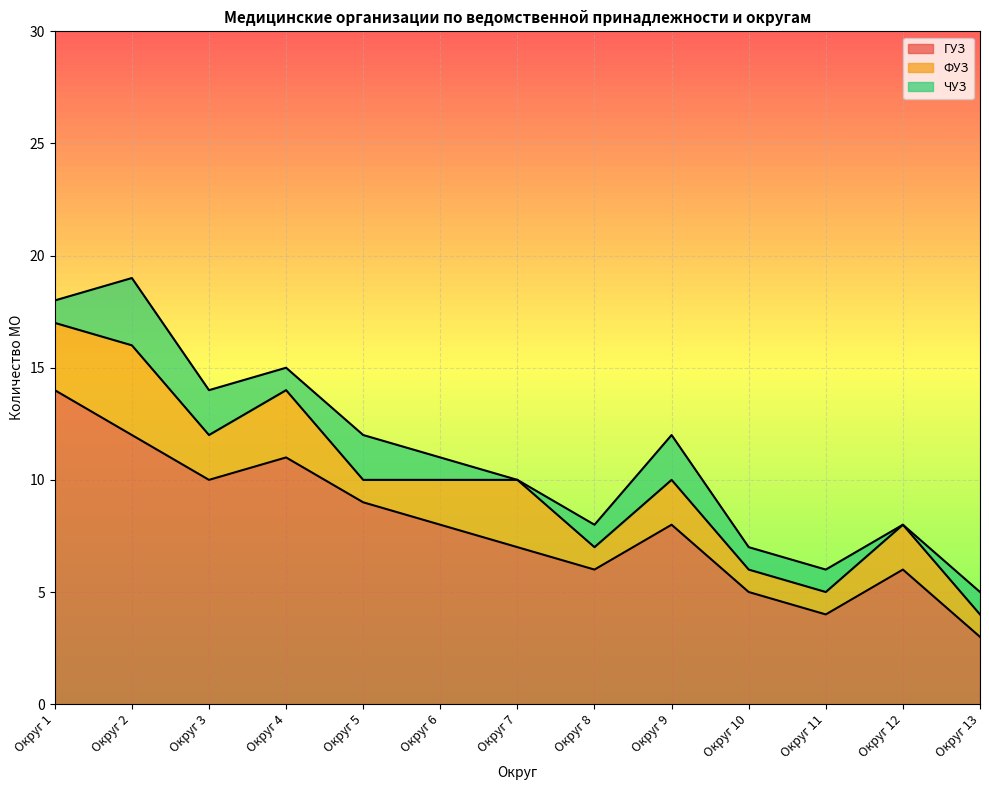

What is the sum of all ЧУЗ values?

16